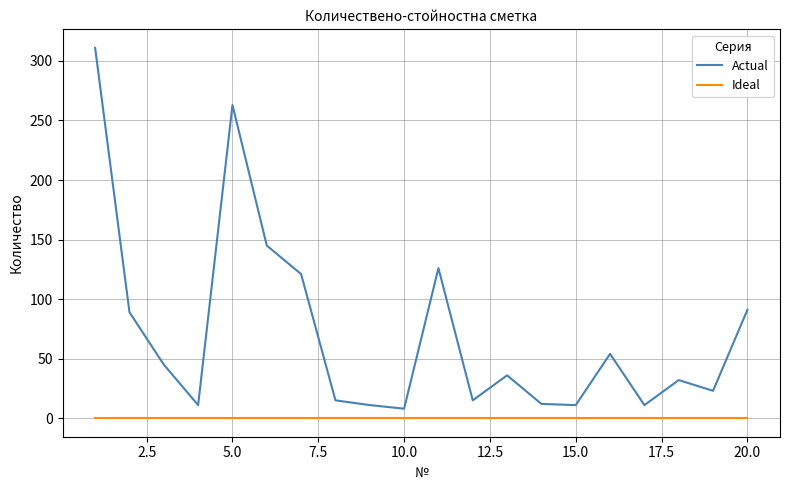

What are all the series names shown in the legend?

Actual, Ideal